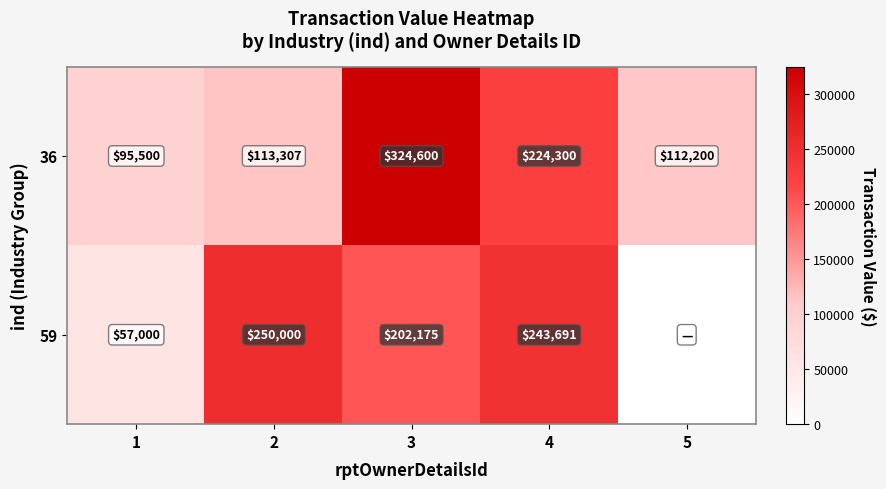

What is the difference between the maximum and minimum values in the 36 series?

229100